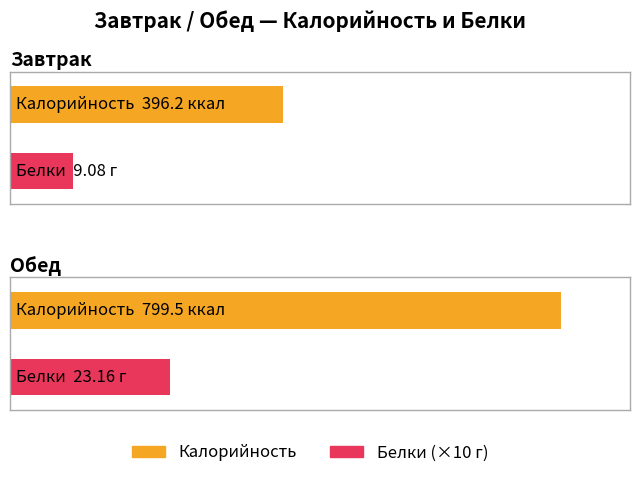

What is the sum of all Белки values?

32.2